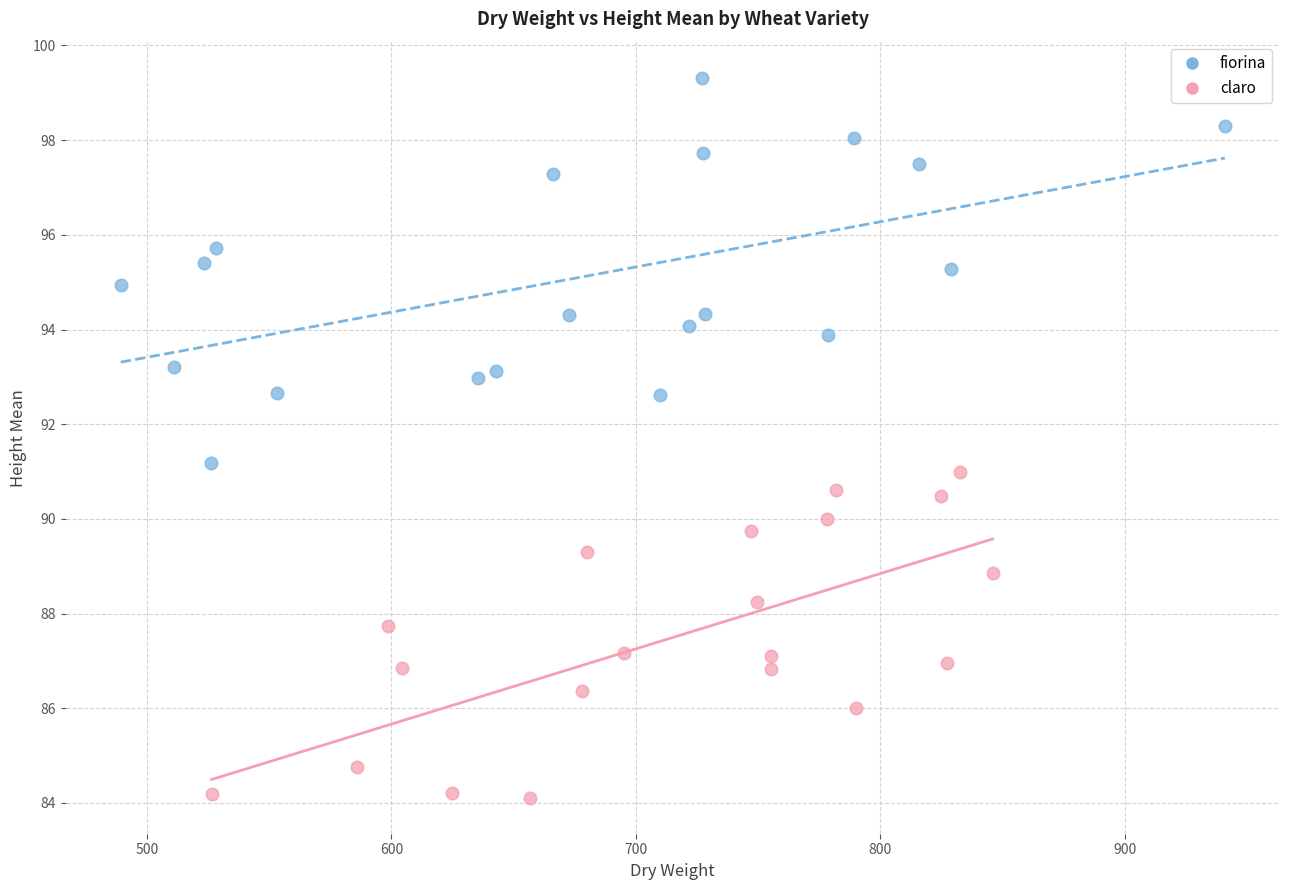

Which series reaches the maximum Y coordinate?

fiorina